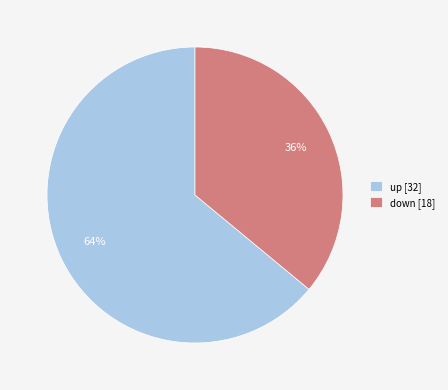

Does up [32] represent more than half of the total?

Yes